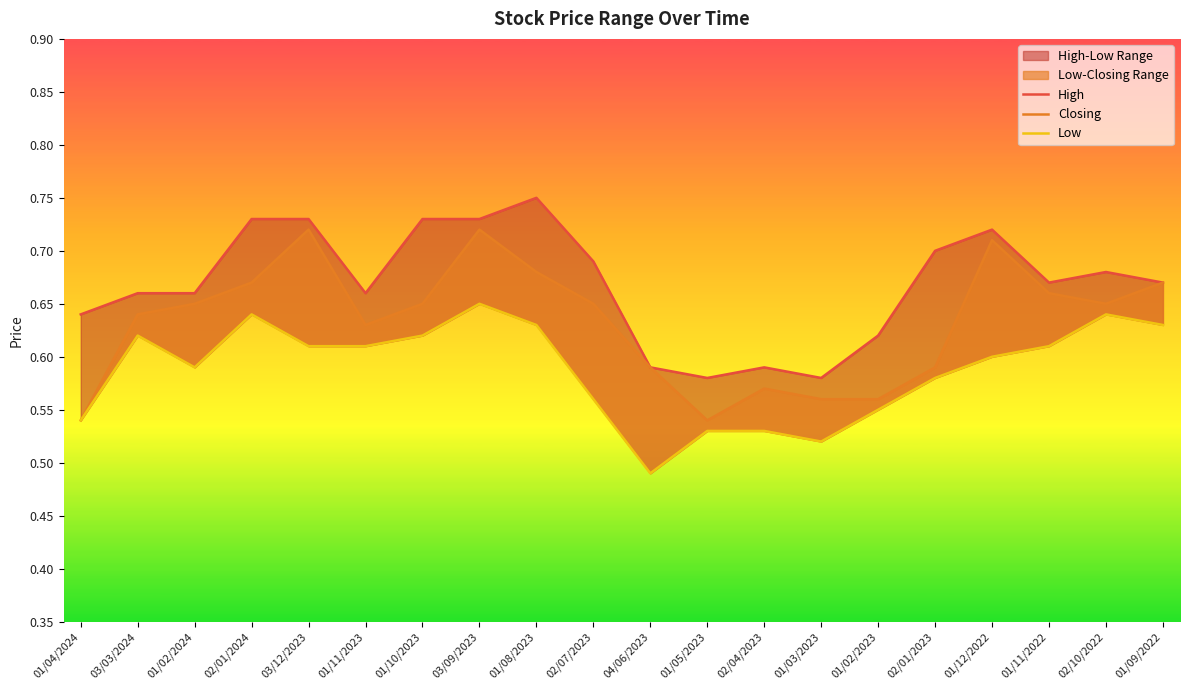

How many interior local peaks does the Low series have?

4